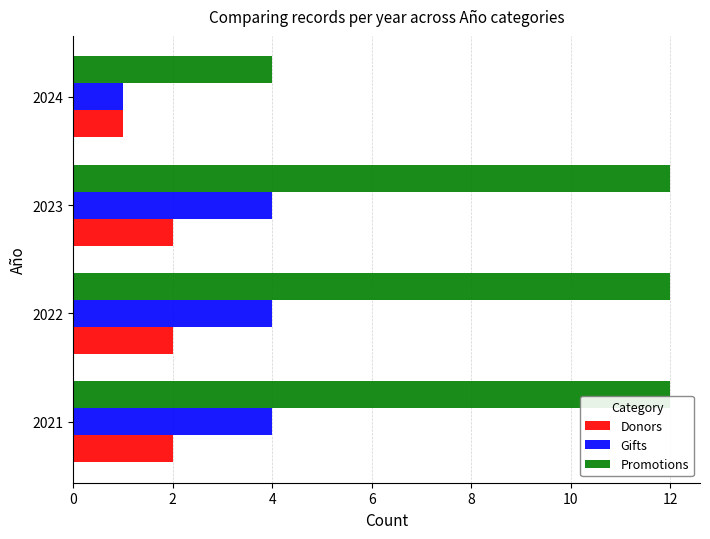

What is the maximum value for Gifts?

4